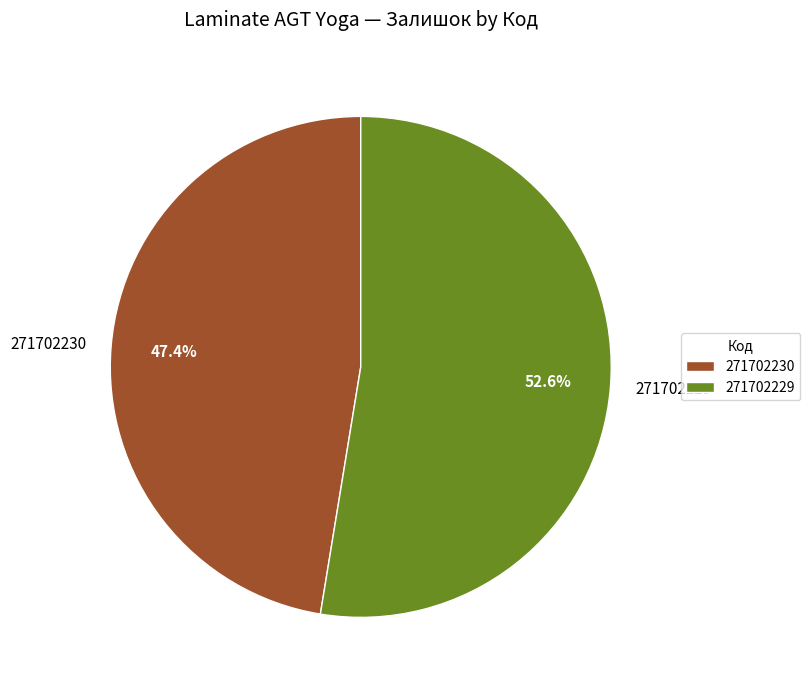

Which slice is the smallest?

271702230